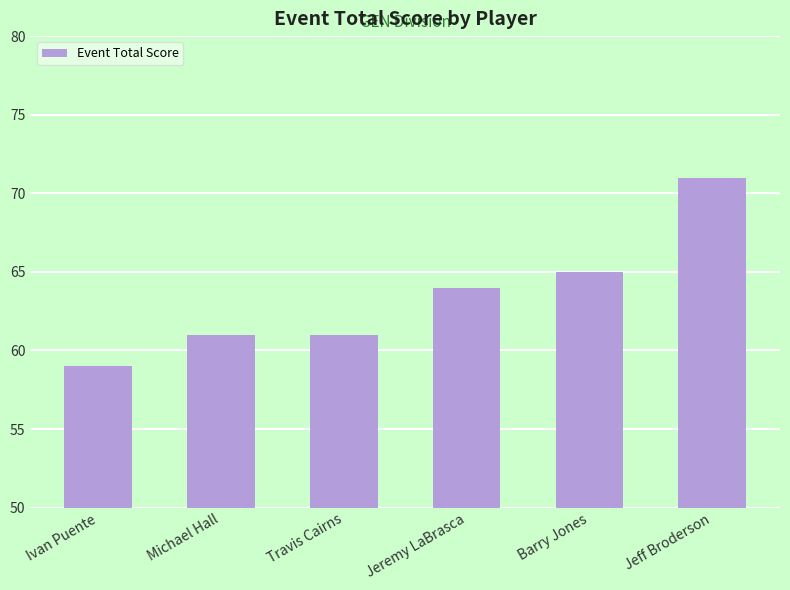

What is the label of the 2nd bar from the left?

Michael Hall